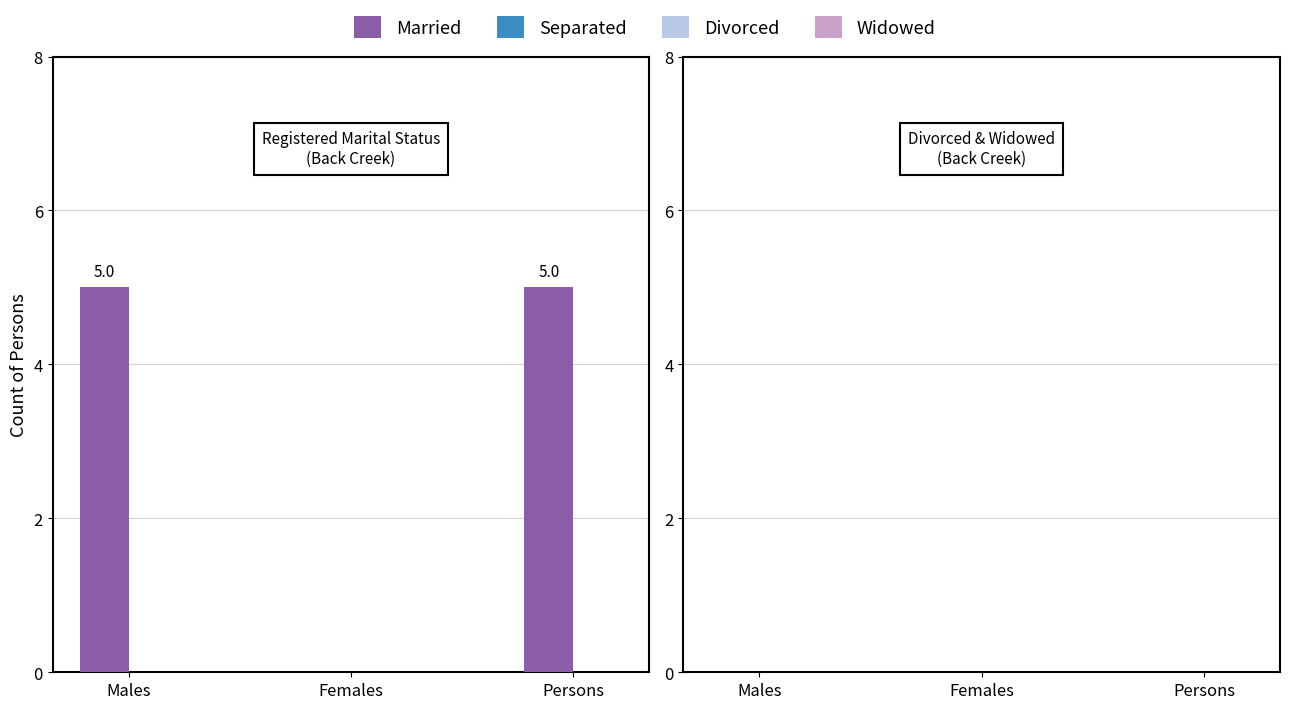

Reading right to left, what are all the values shown in this chart?

Persons=5	Females=0	Males=5